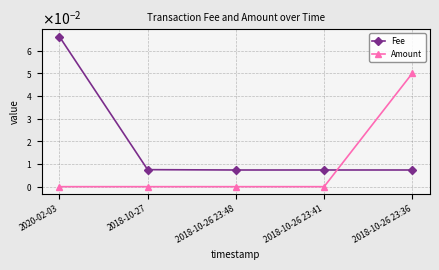

List the labels in order of Fee value, smallest first.

2018-10-26 23:48, 2018-10-26 23:41, 2018-10-26 23:36, 2018-10-27, 2020-02-03